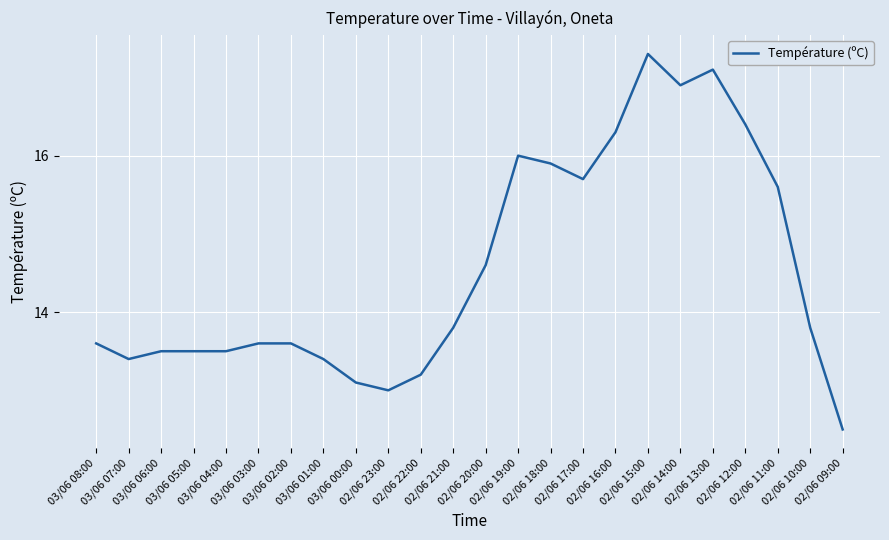

Does the chart display data point markers on the line(s)?

No